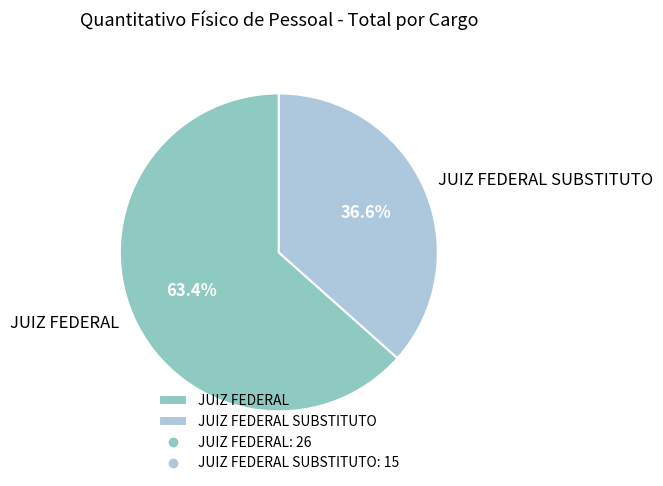

How many slices are in this pie chart?

2